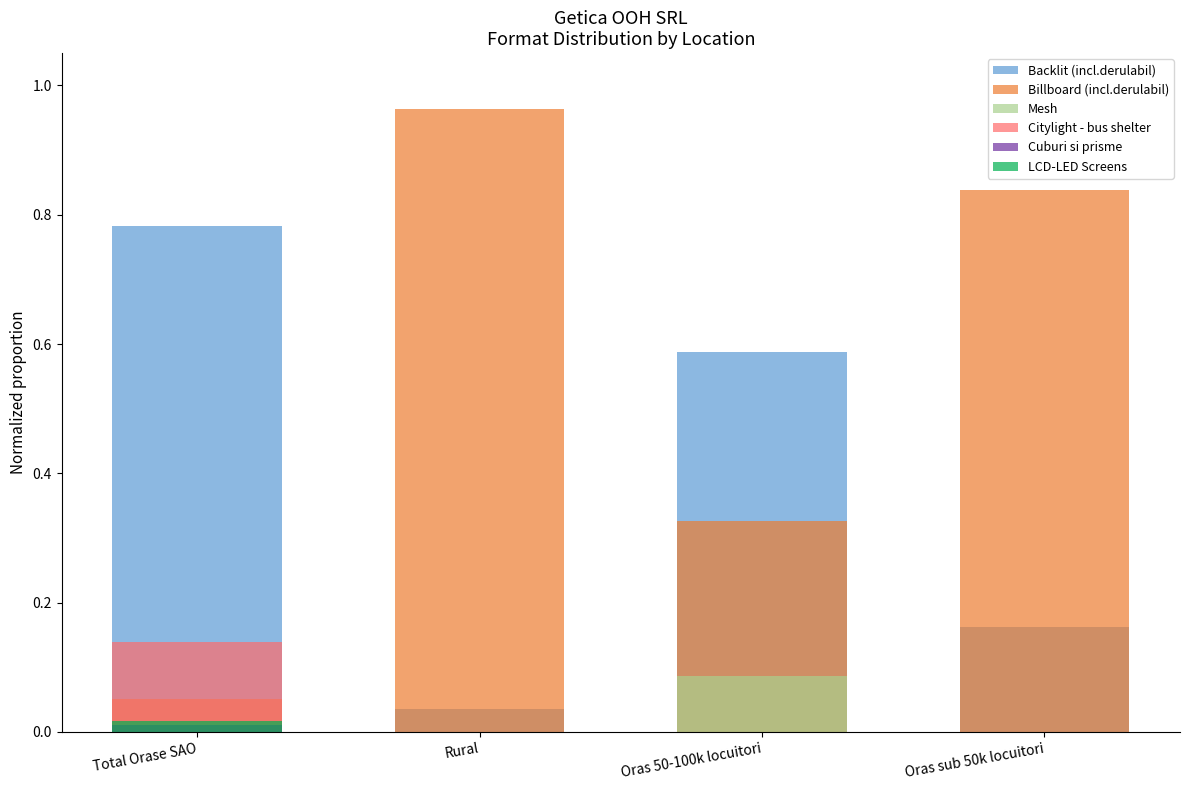

Which series has the widest spread of values?

Billboard (incl.derulabil)